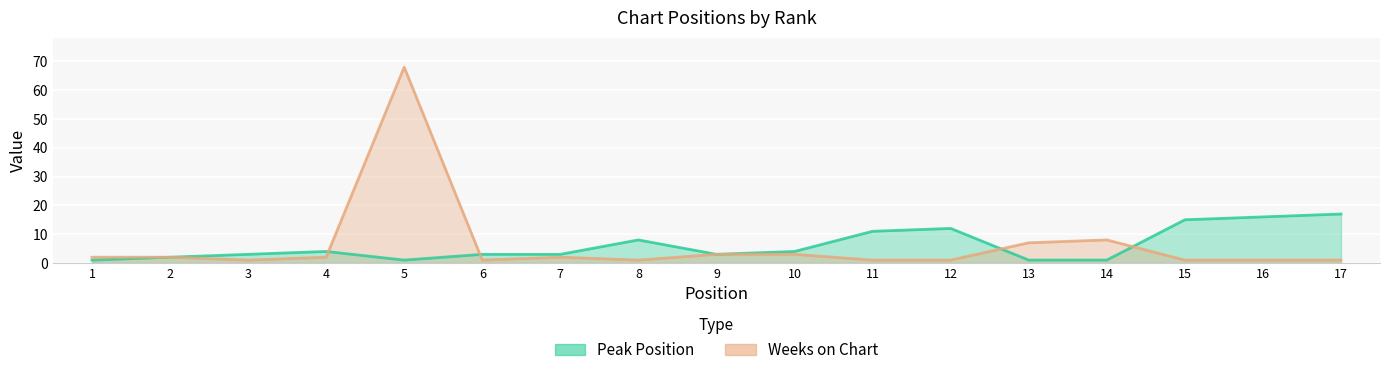

At how many categories does at least one series exceed 7?

8